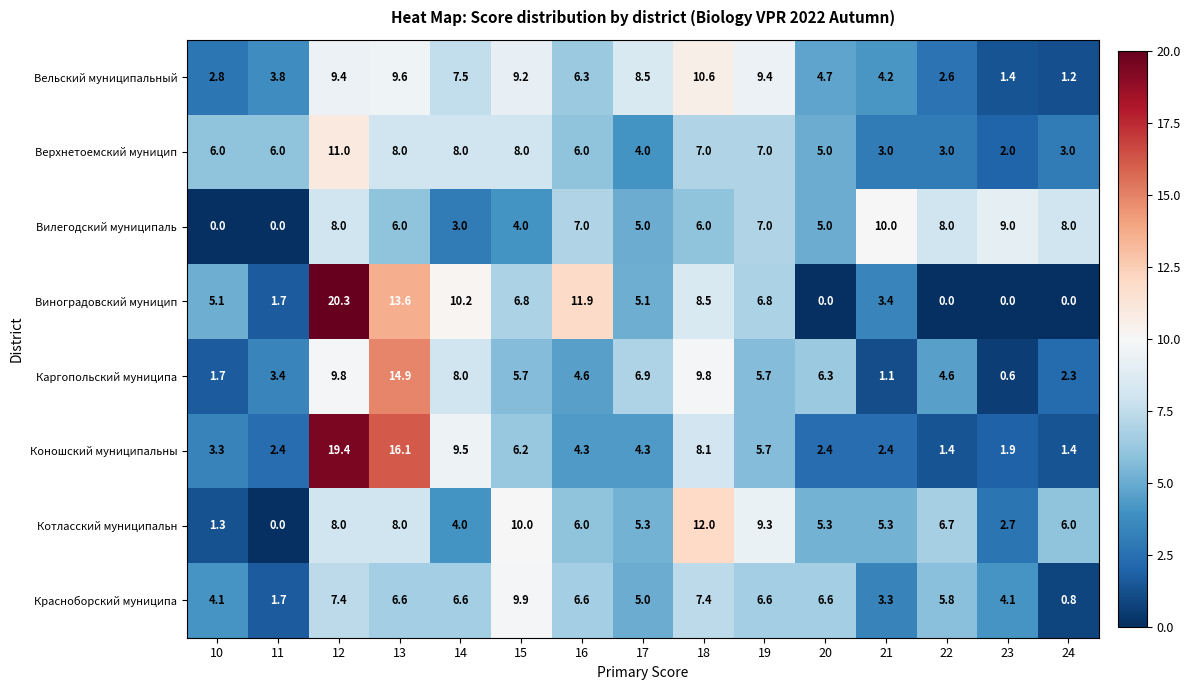

Count the number of data series in this chart.

8